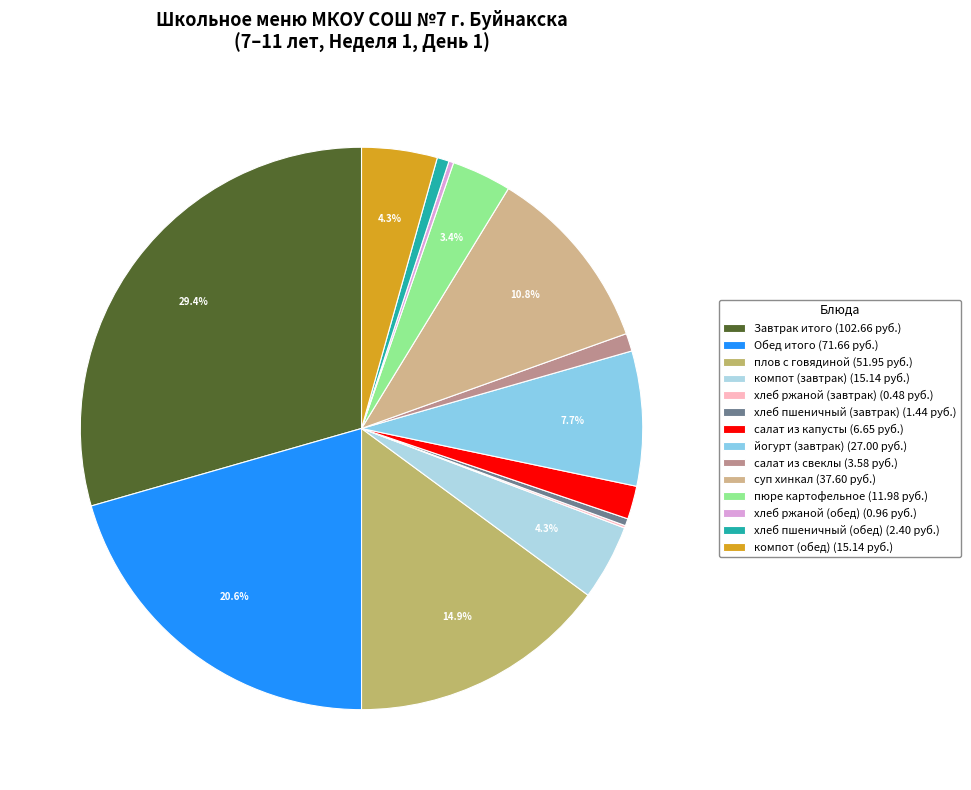

To the nearest percent, what is the average slice percentage?

7%